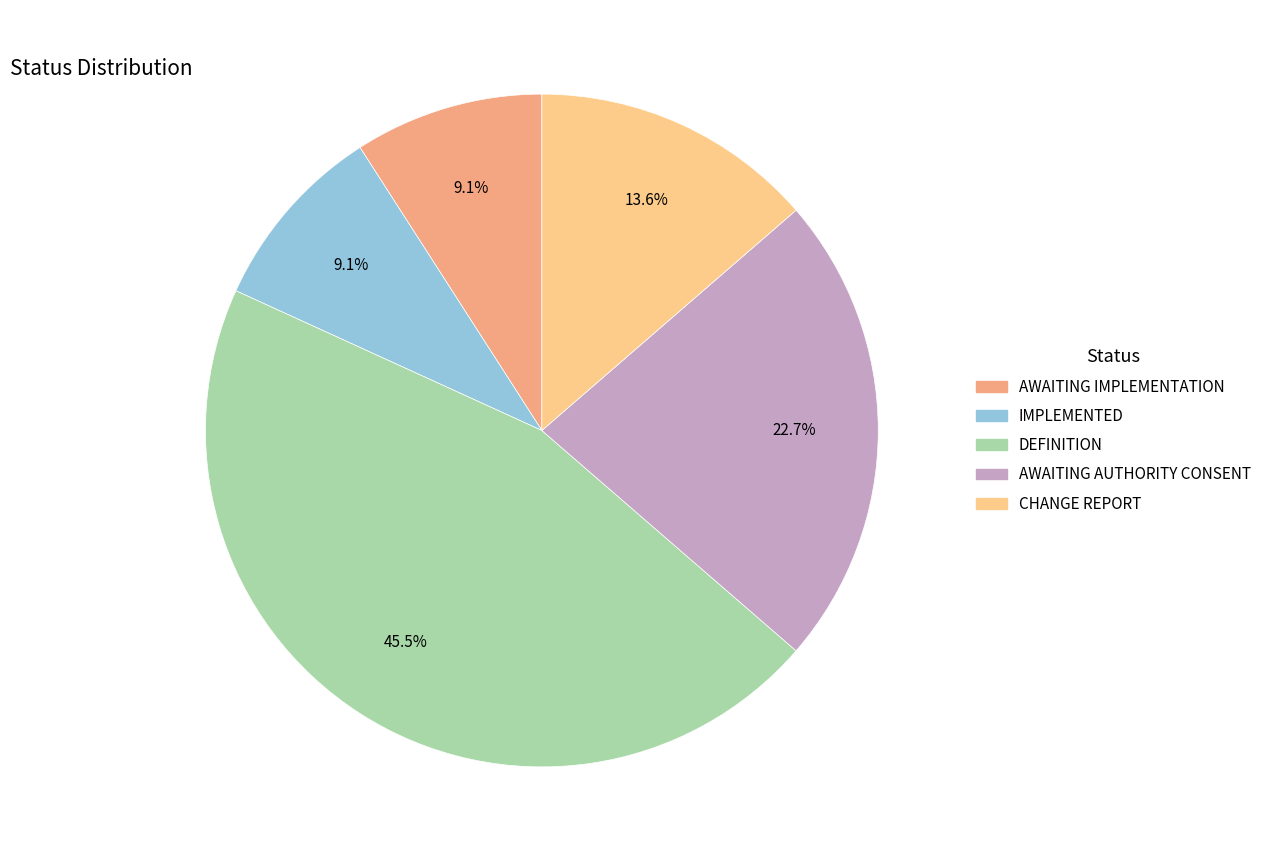

Is there any slice that represents more than half of the pie?

No